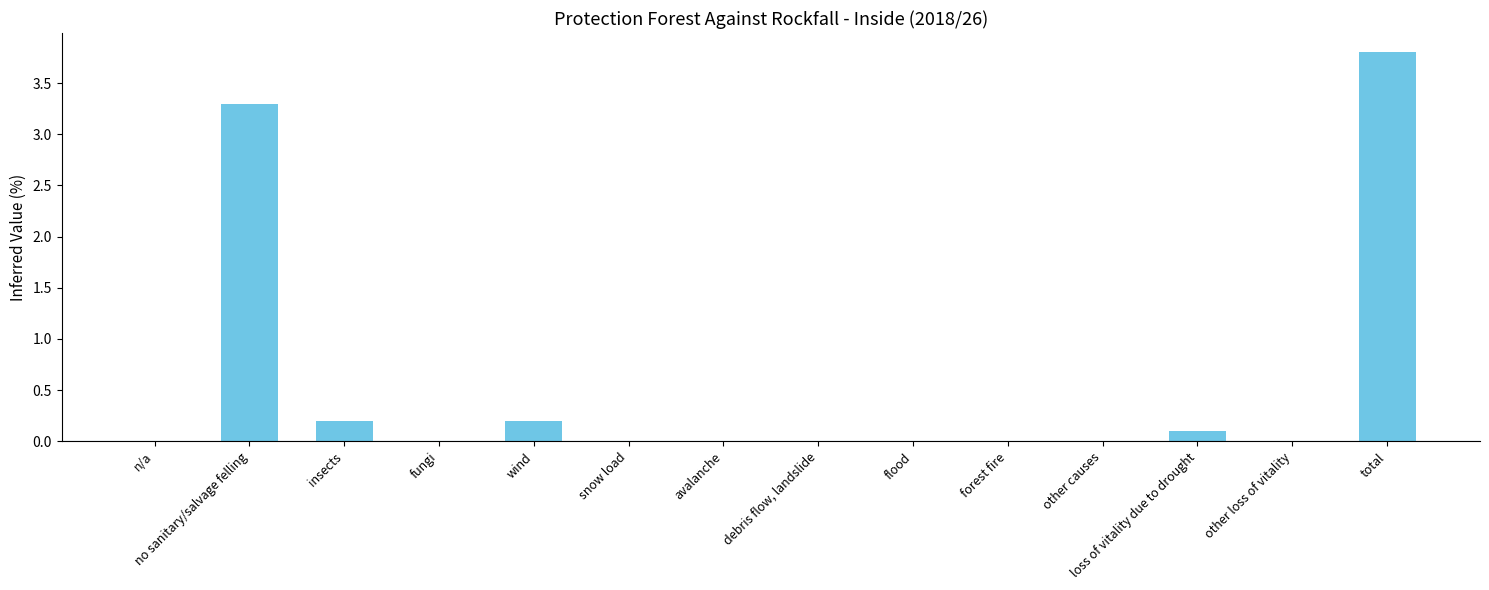

The chart shows a value of -2.3 at other causes. True or false?

False